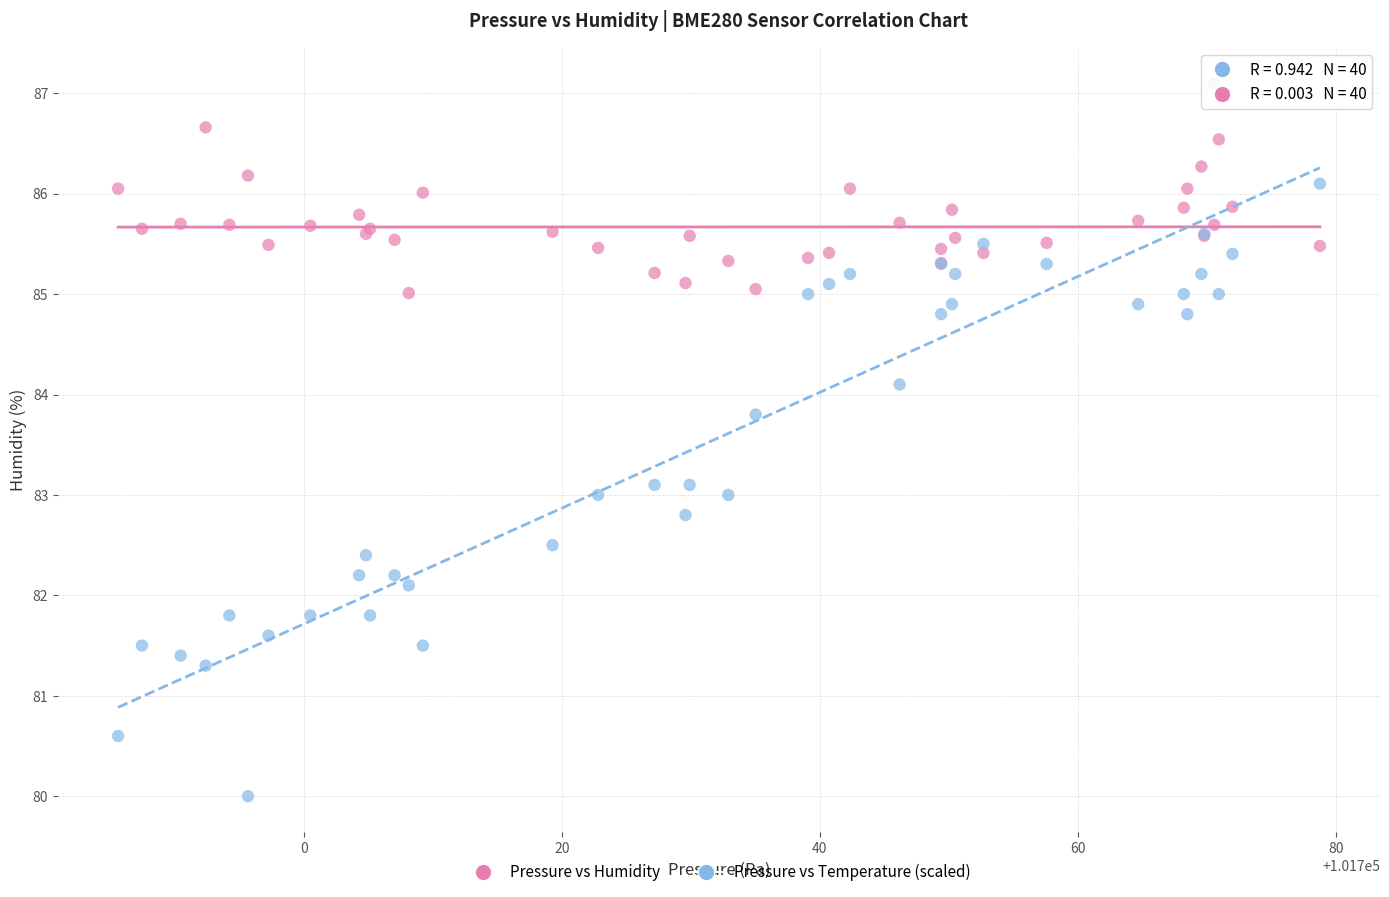

Which series reaches the maximum Y coordinate?

Pressure vs Temperature (scaled)